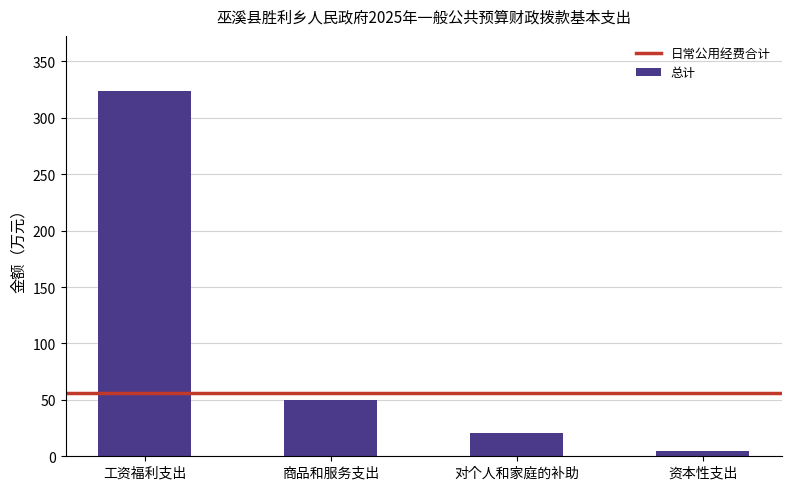

What is the ratio of the value at 工资福利支出 to the value at 资本性支出?

64.8